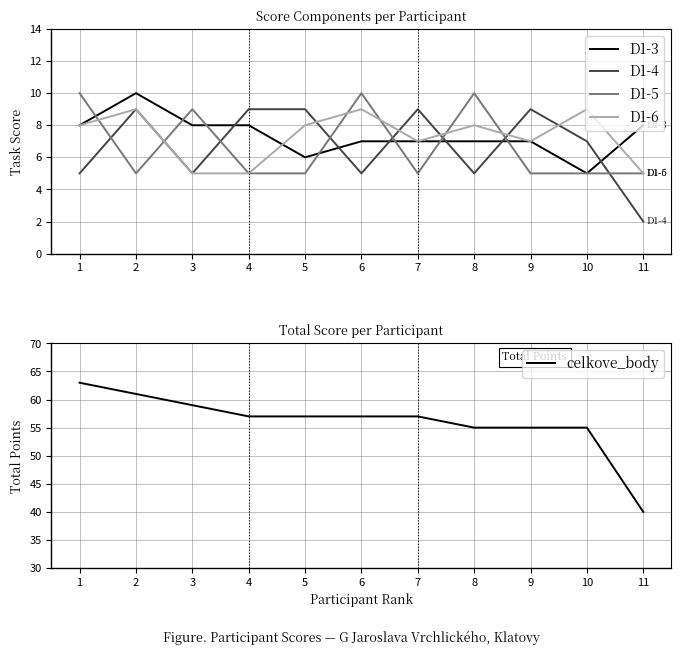

Rank the categories by D1-3 value from lowest to highest.

10, 5, 6, 7, 8, 9, 1, 3, 4, 11, 2